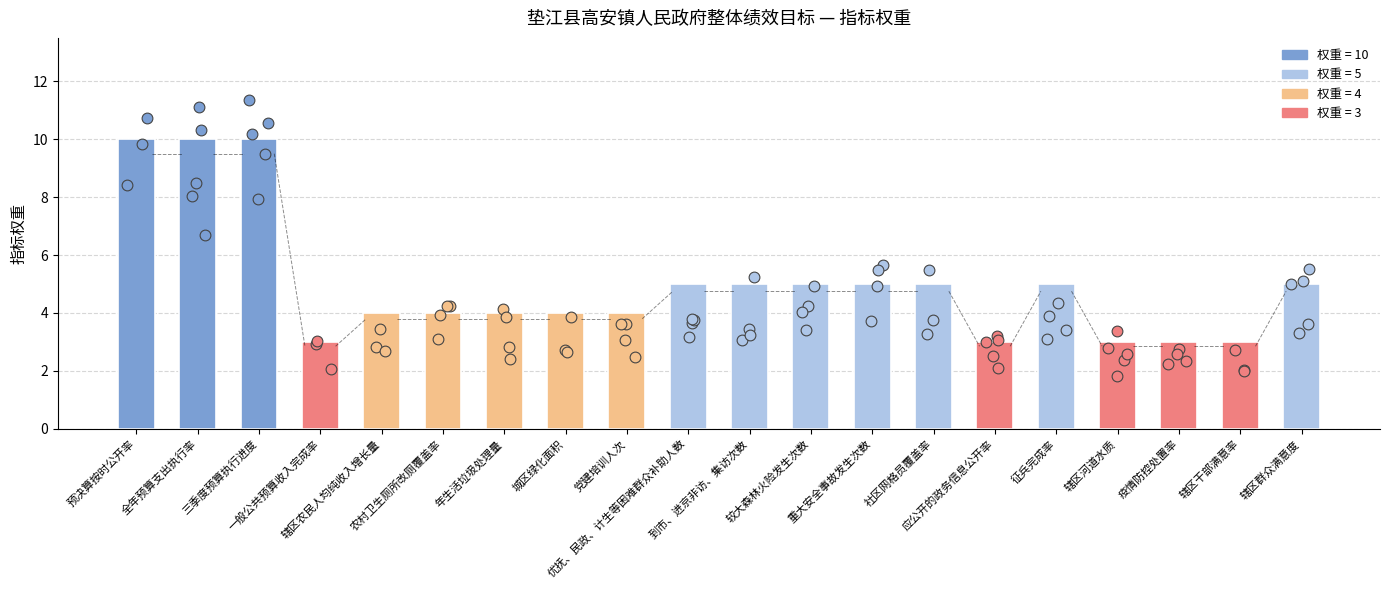

Approximately how many times larger is the value at 一般公共预算收入完成率 compared to 应公开的政务信息公开率?

1.0